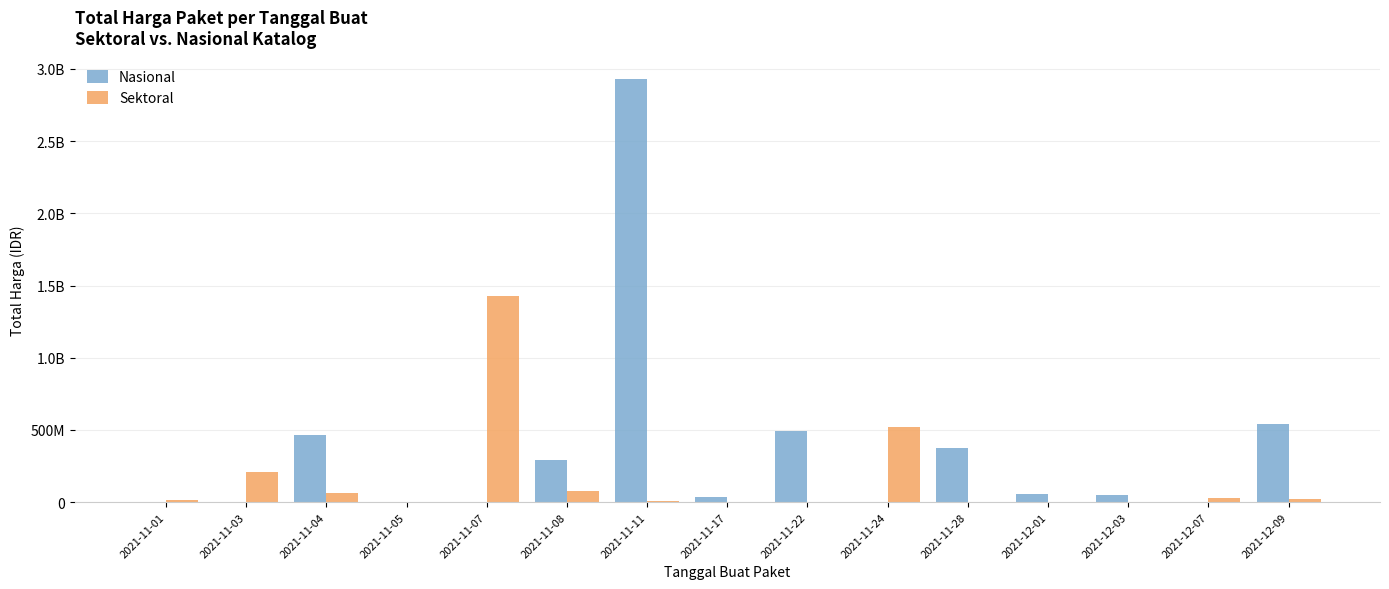

Between 2021-11-28 and 2021-12-09, which series saw the biggest shift?

Nasional